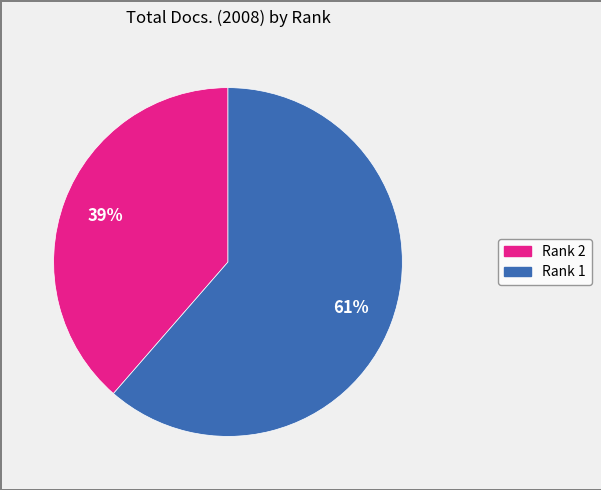

What is the ratio of the value at Rank 1 to the value at Rank 2?

1.6